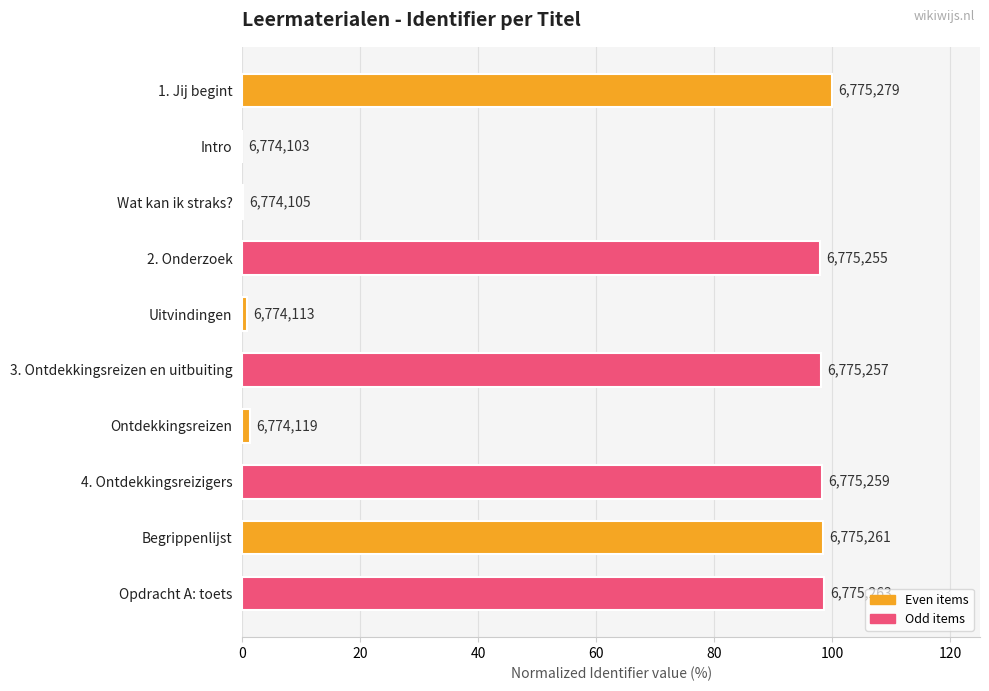

How many bars are there in total?

10